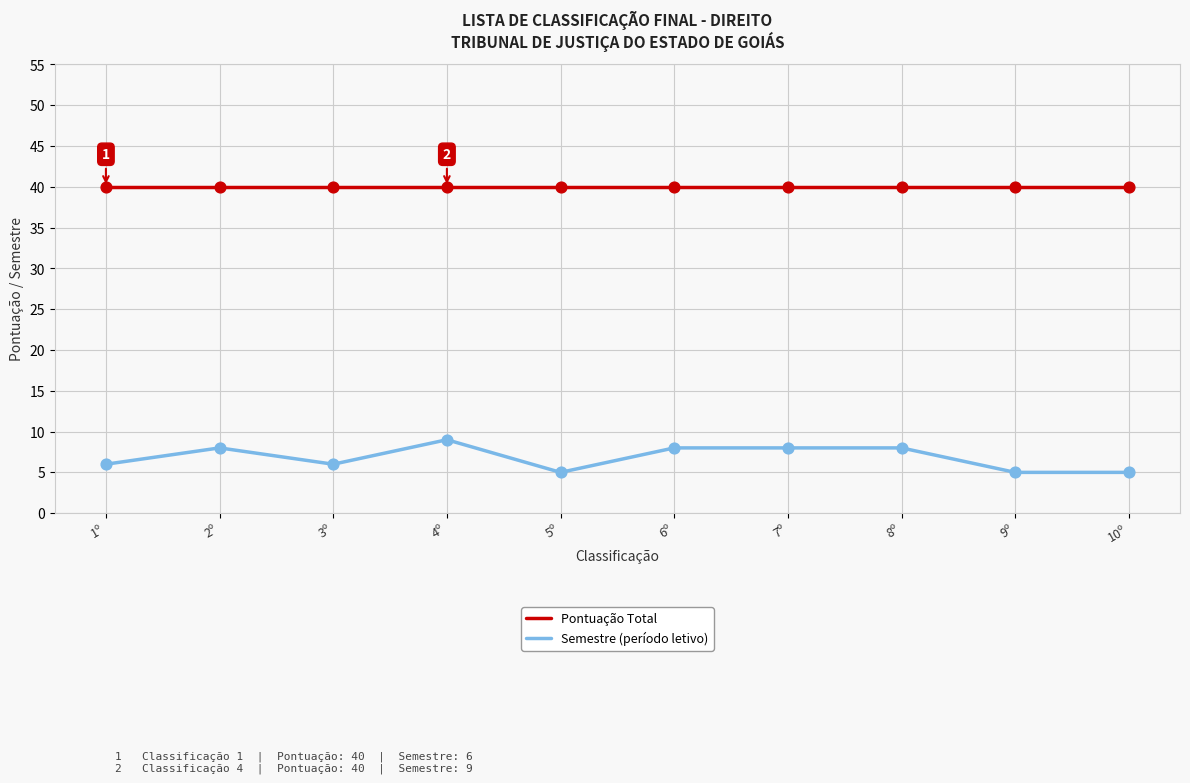

Which series has the widest spread of values?

Semestre (período letivo)